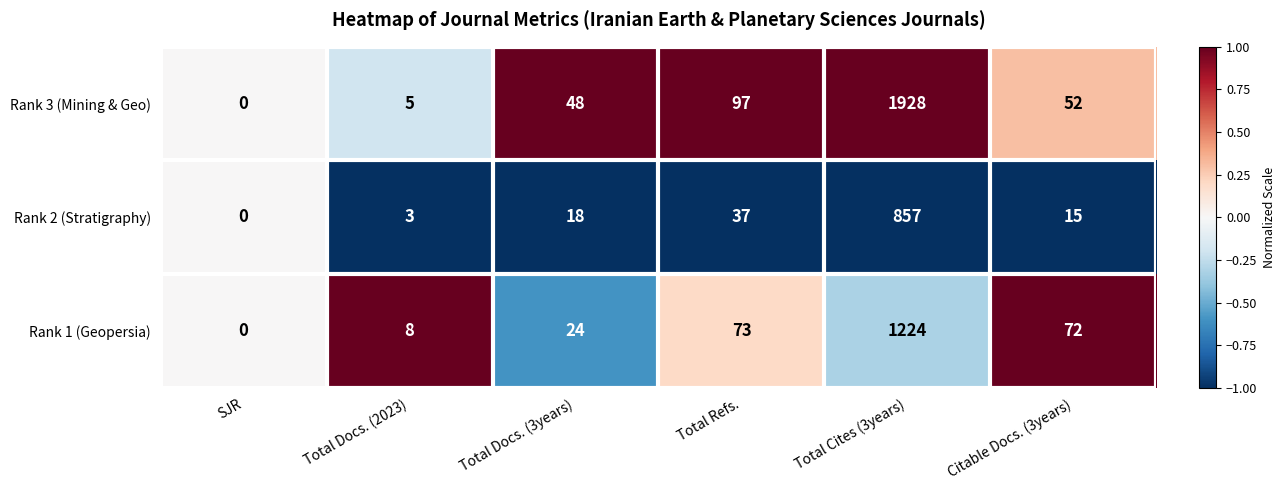

At which category is the sum across all series the highest?

Total Cites (3years)